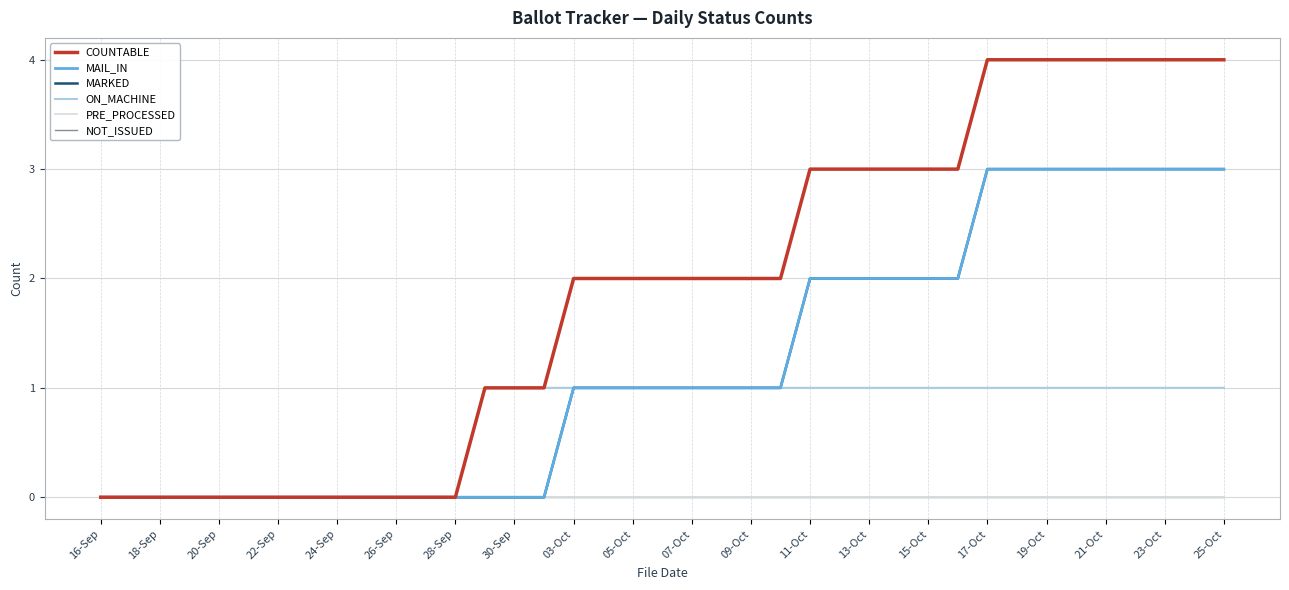

True or false: NOT_ISSUED and ON_MACHINE intersect in this chart.

False